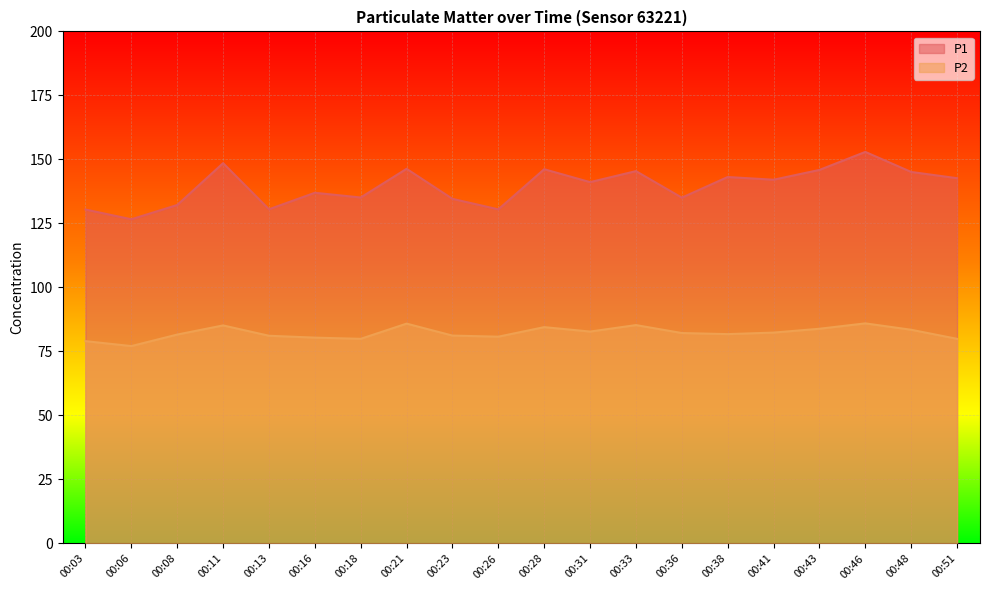

Where does the P2 series first go above 82?

00:11